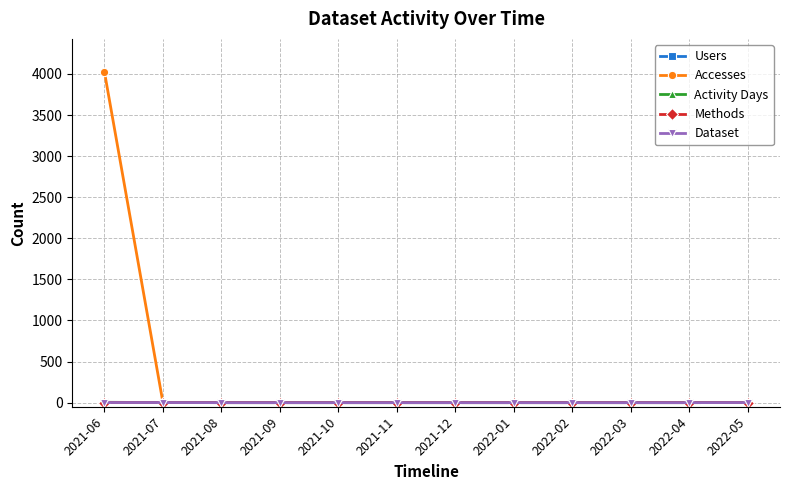

Is this an area chart (filled region under the line)?

No